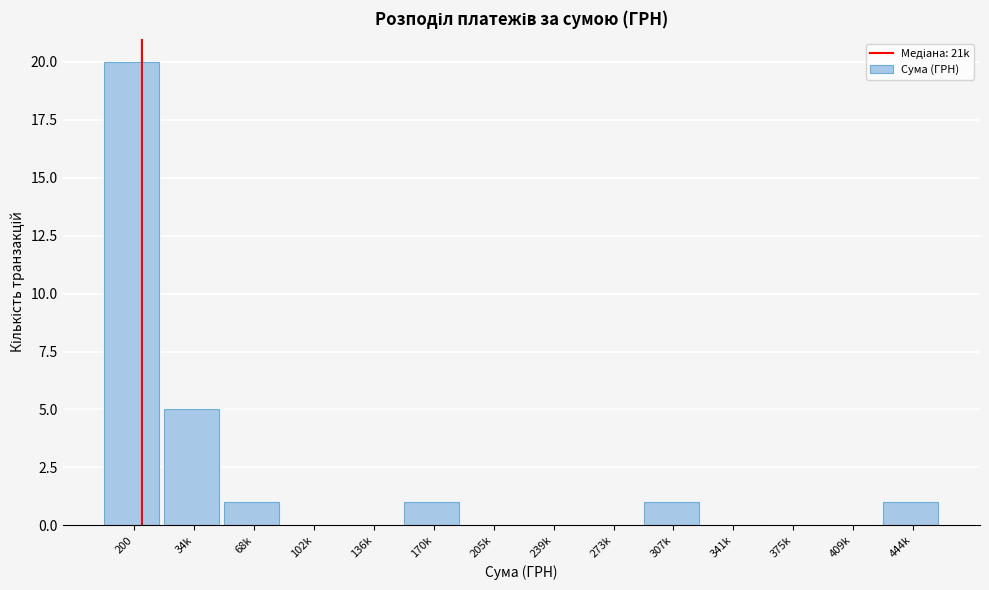

Reading right to left, transcribe all the data shown in this chart.

444k=1	409k=0	375k=0	341k=0	307k=1	273k=0	239k=0	205k=0	170k=1	136k=0	102k=0	68k=1	34k=5	200=20